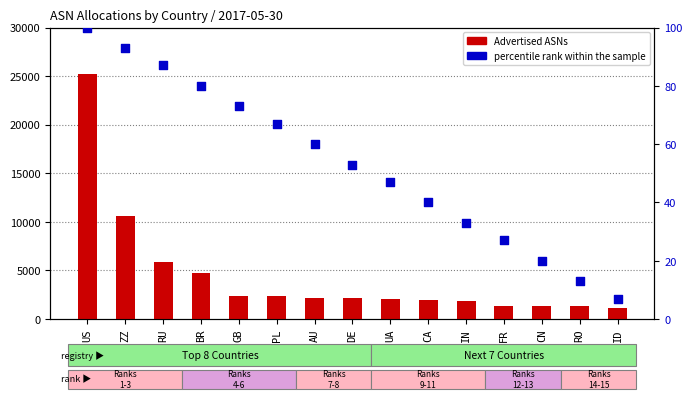

At how many categories does at least one series exceed 3544?

4